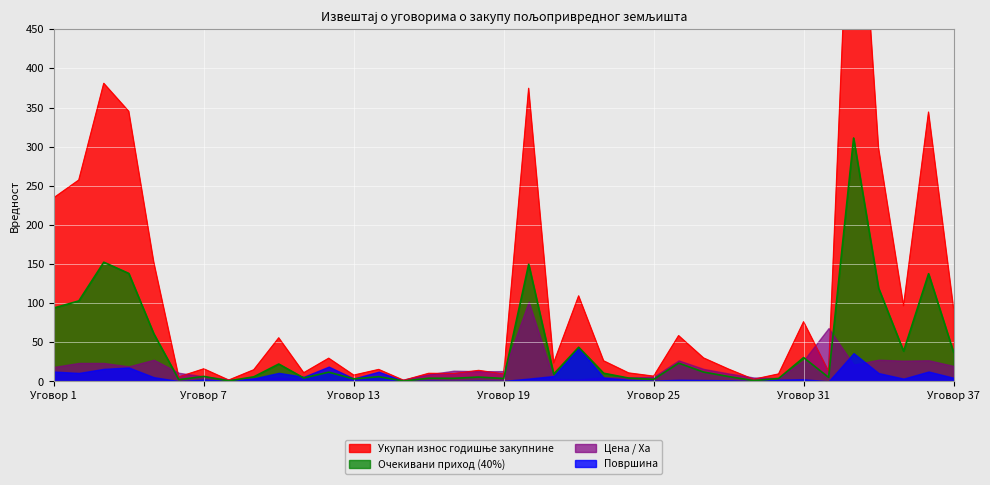

True or false: Укупан износ годишње закупнине and Очекивани приход (40%) cross at least once.

False